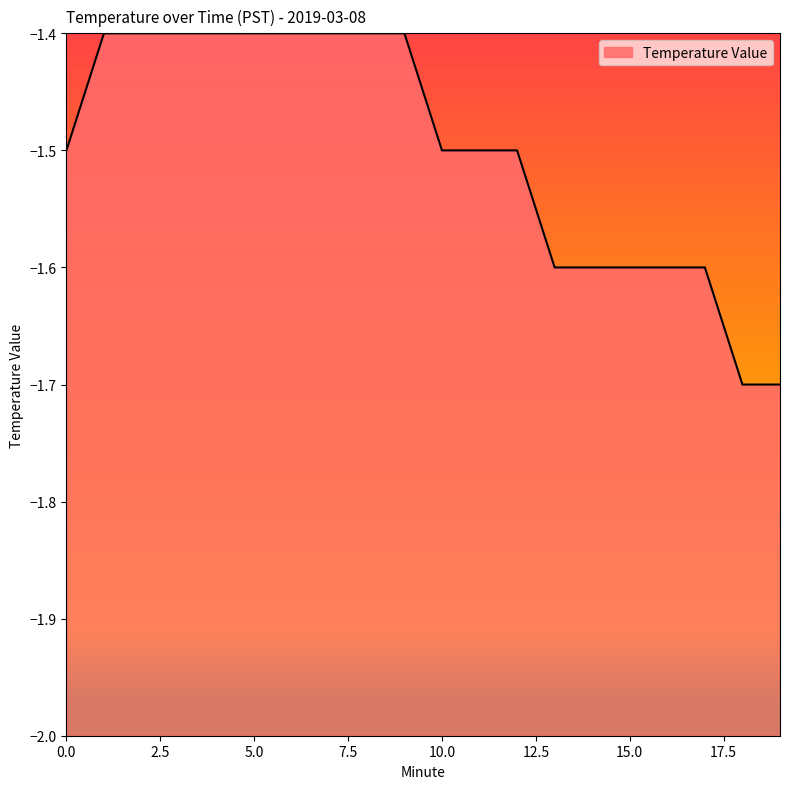

Is it true that the value at 19 is -0.5?

False